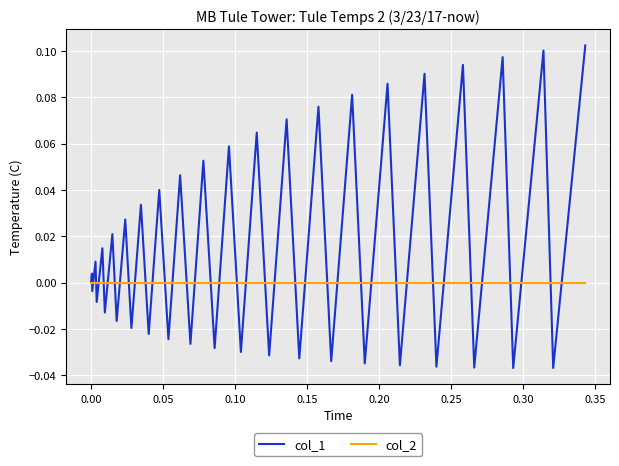

Rank the series by their maximum value, from highest to lowest.

col_1, col_2